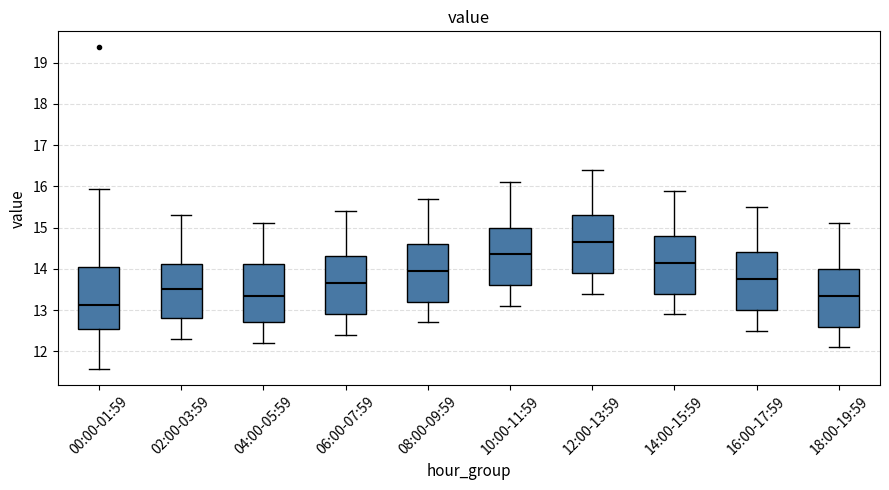

Which box's median line is the lowest?

00:00-01:59